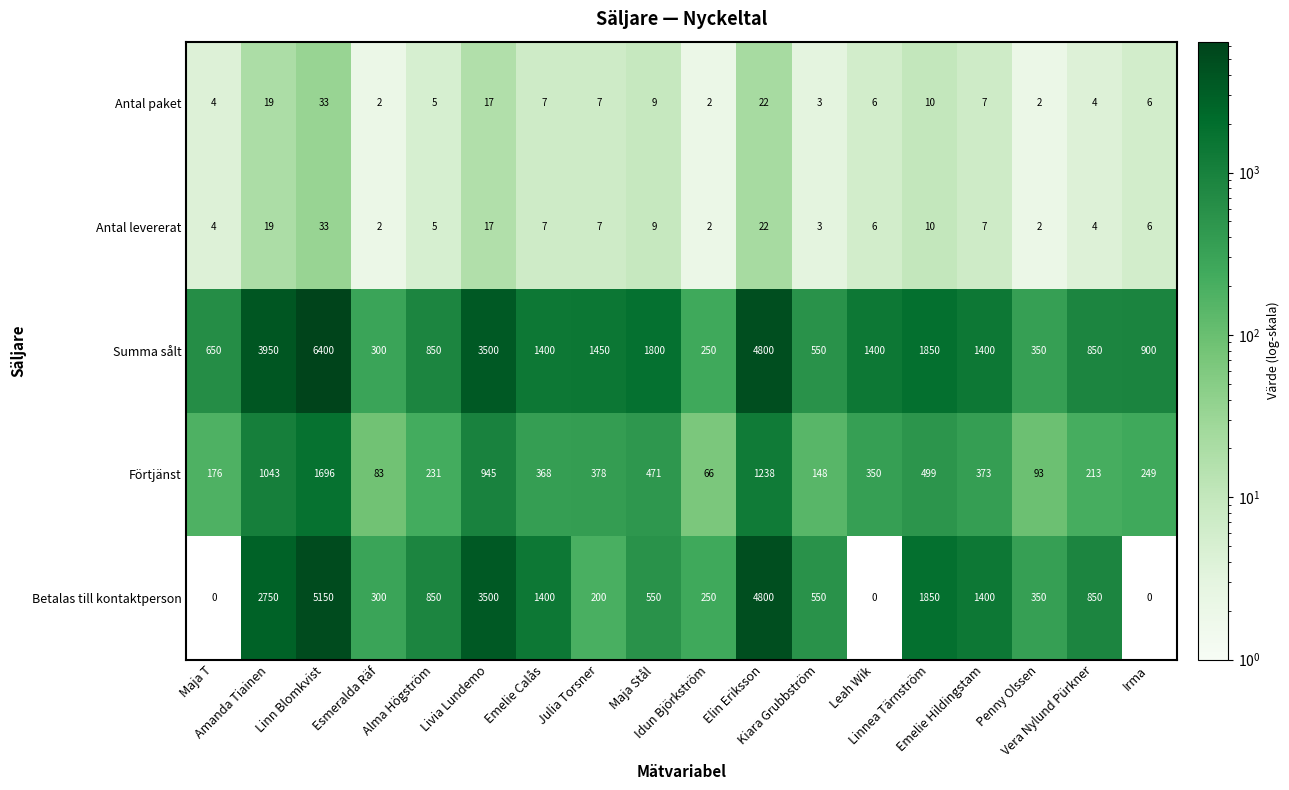

Which series has the largest range (max minus min)?

Summa sålt